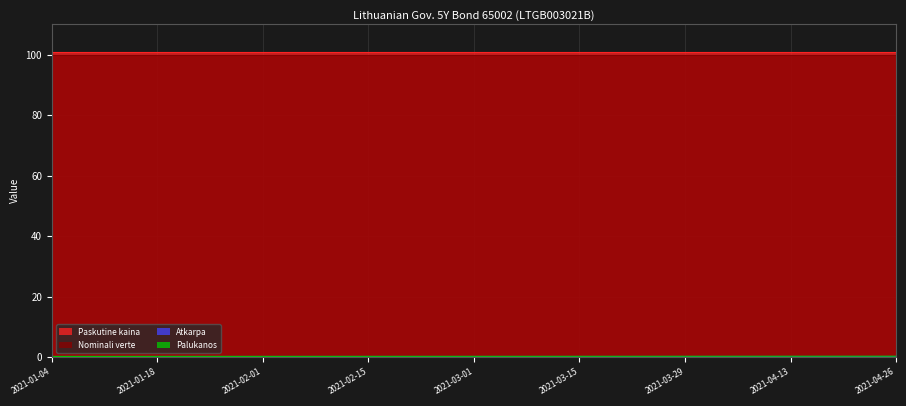

What is the maximum value for Paskutine kaina?

100.8